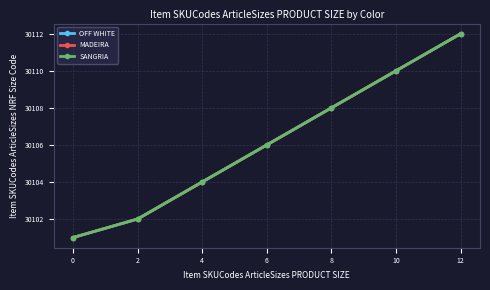

The OFF WHITE series shows 30110 at 10. True or false?

True